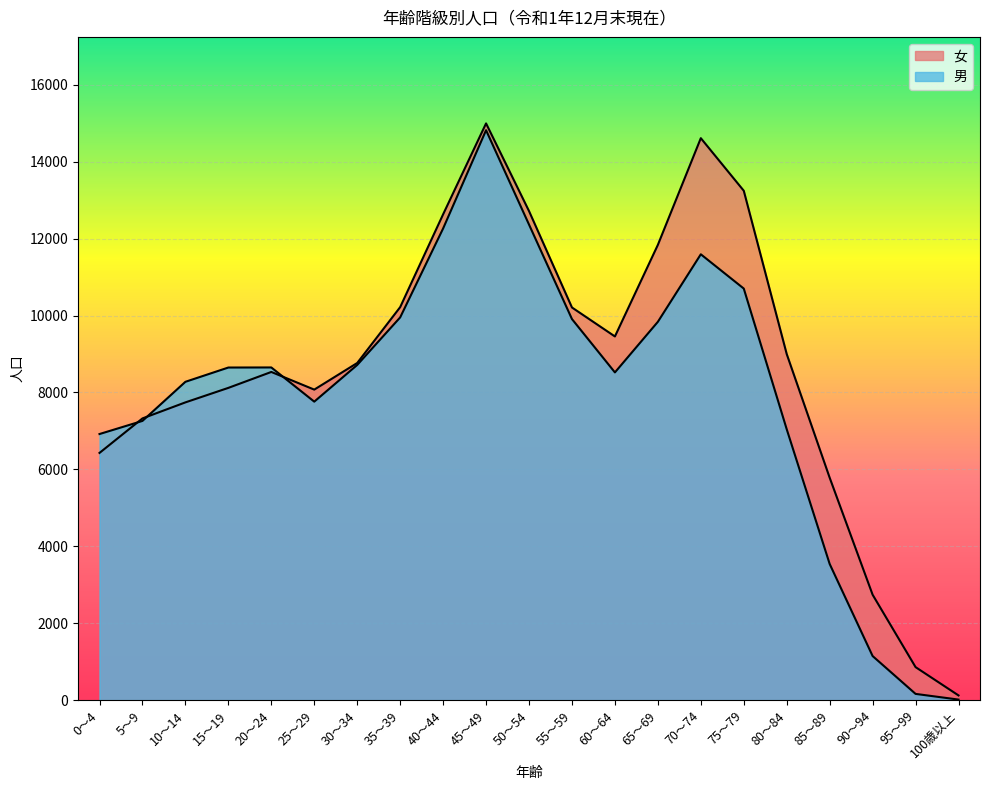

Is the value of 女 at 10～14 greater than the value of 男 at 15～19?

No